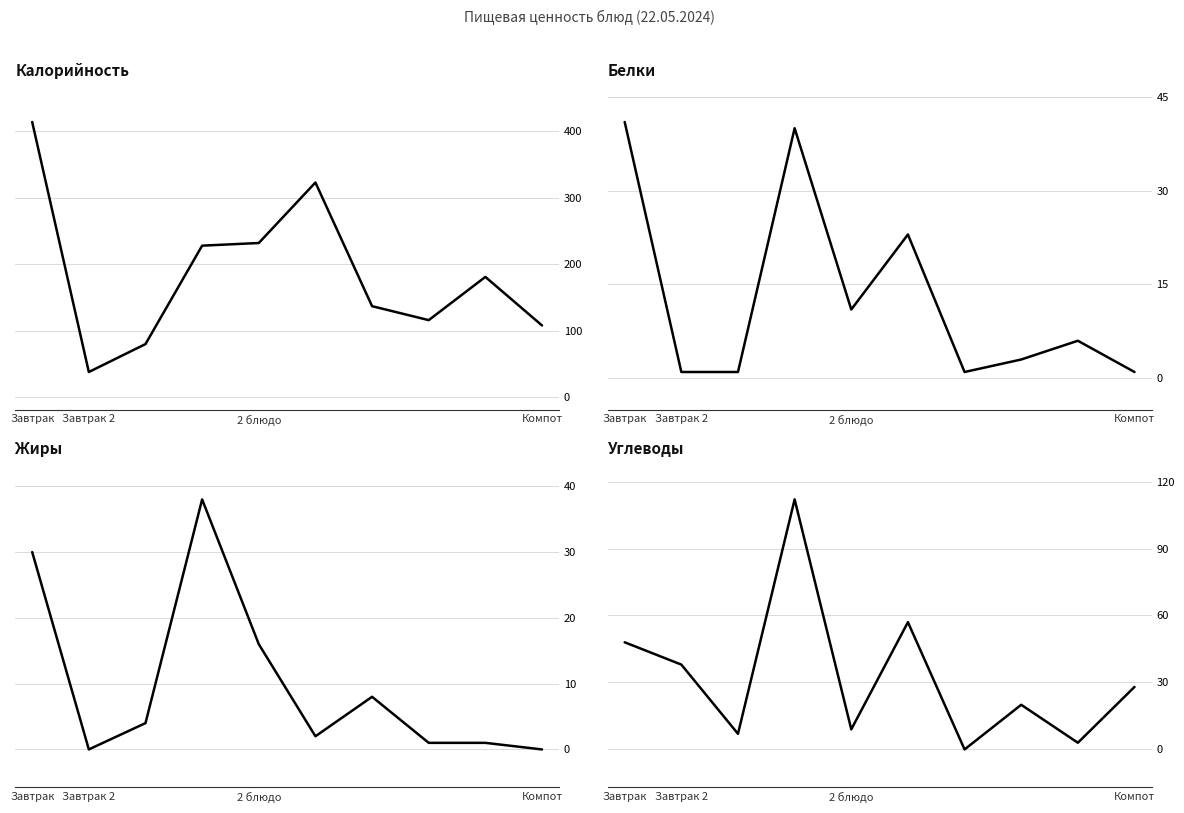

What is the difference between the maximum and minimum values in the Жиры series?

38